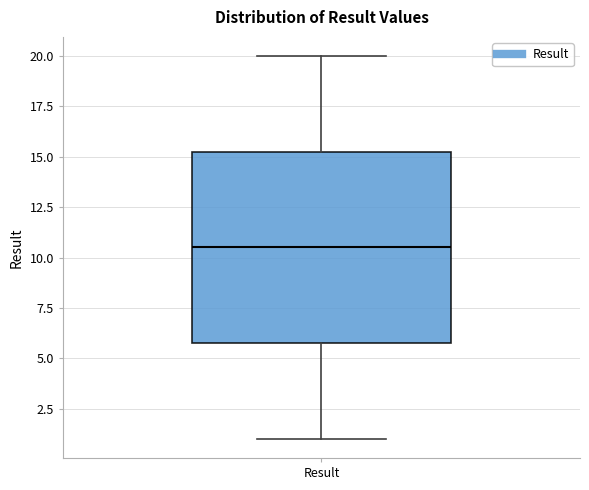

Read this box plot against the y-axis: the position of the median line, the range covered by the box, and the ends of both whiskers. The values are not printed on the chart, so give them approximately, as read against the axis.

median 10.5, box 6.0 to 15.5, whiskers 1.0 to 20.0